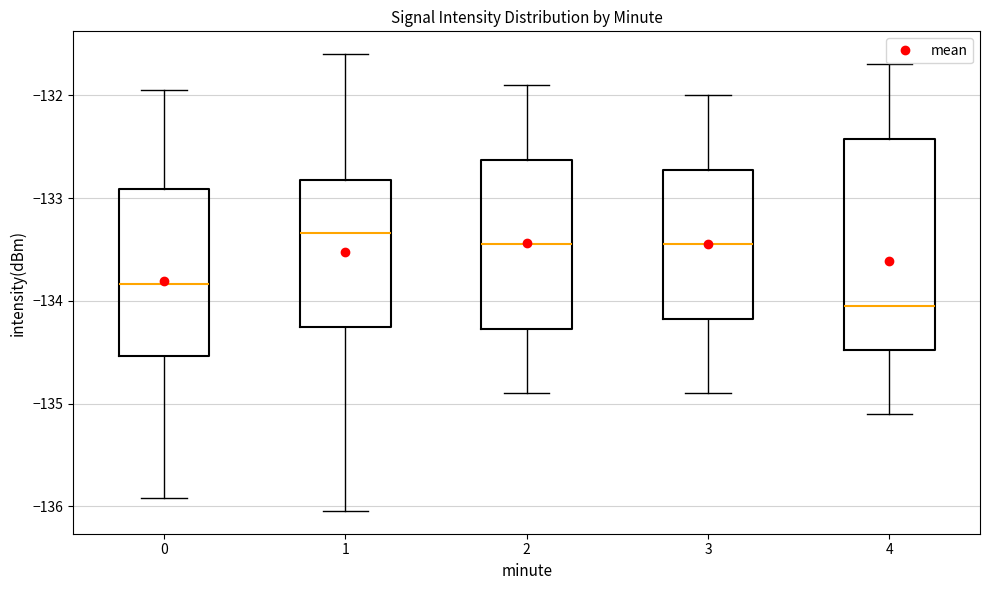

Reading left to right, transcribe this box plot: for each box, give where its median line is, the range the box spans, and where its two whiskers end, as read against the y-axis. The values are not printed on the chart, so give them approximately, as read against the axis.

0: median -133.8, box -134.5 to -132.9, whiskers -135.9 to -131.9
1: median -133.3, box -134.2 to -132.8, whiskers -136.0 to -131.6
2: median -133.4, box -134.3 to -132.6, whiskers -134.9 to -131.9
3: median -133.4, box -134.2 to -132.7, whiskers -134.9 to -132.0
4: median -134.0, box -134.5 to -132.4, whiskers -135.1 to -131.7